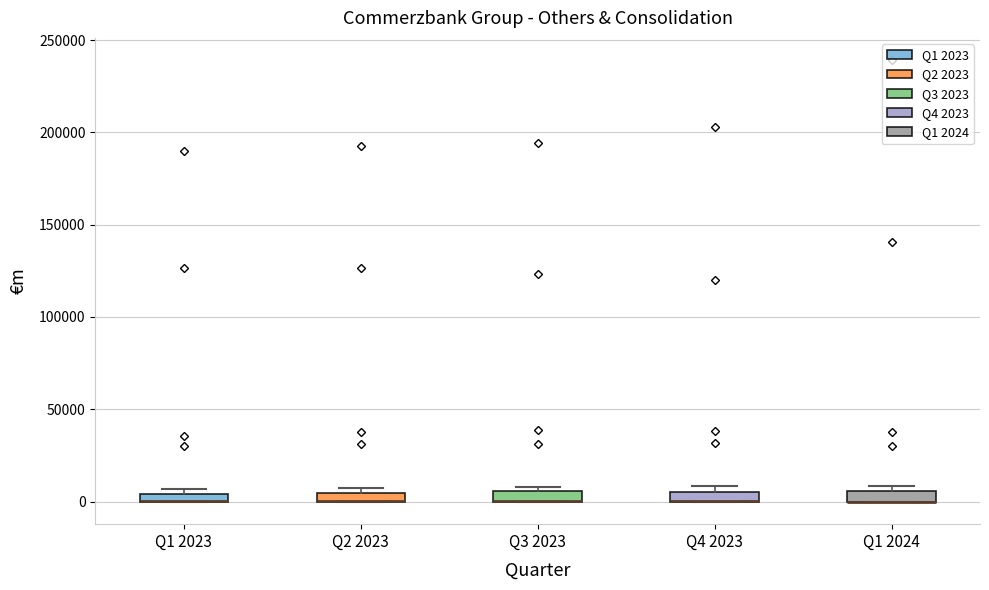

Where is the lower edge of the box for Q4 2023 on the y-axis? The values are not printed on the chart, so give them approximately, as read against the axis.

0